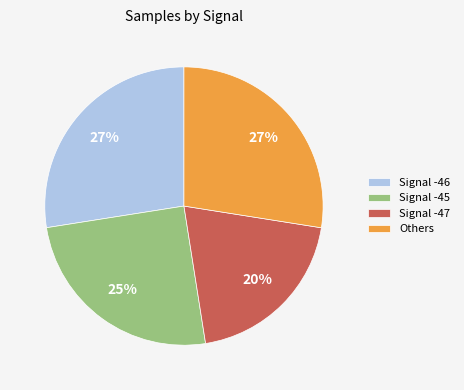

Is it true that Signal -46 is 27% of the pie?

True